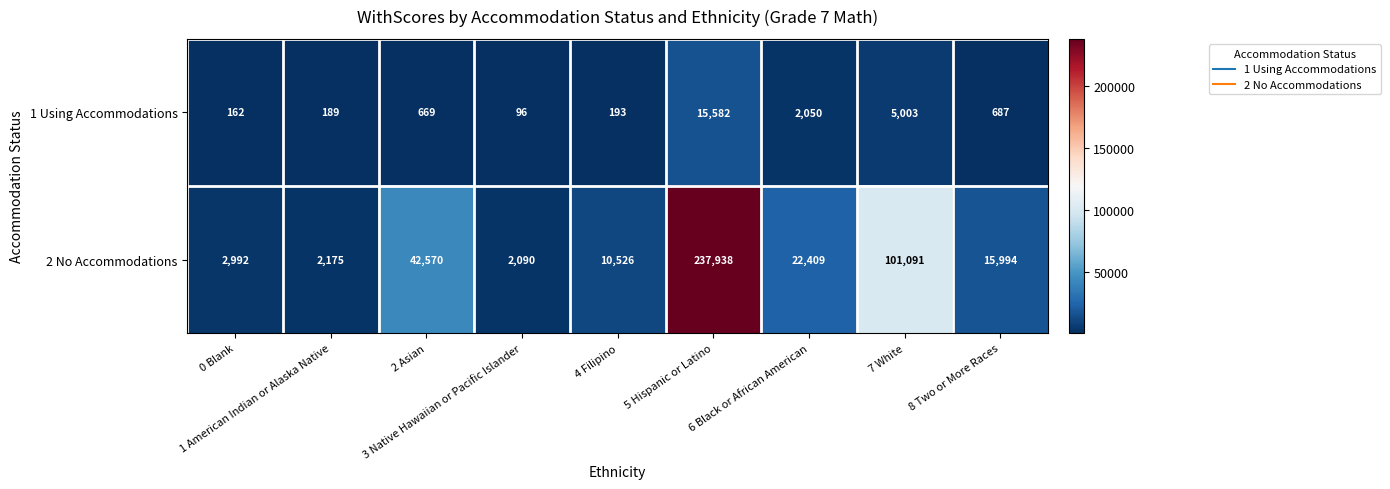

What is the lowest value of the 2 No Accommodations series?

2090